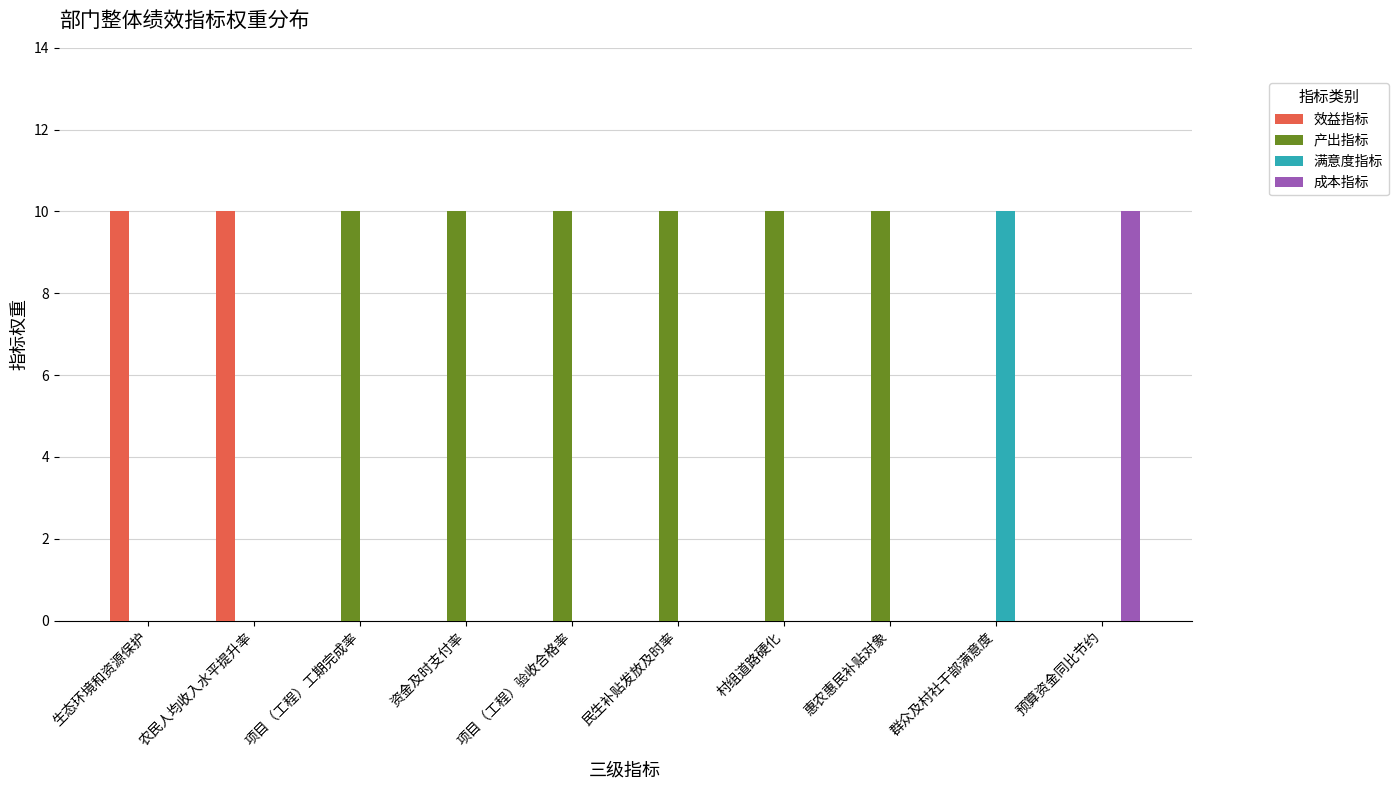

What is the sum of all 满意度指标 values?

10